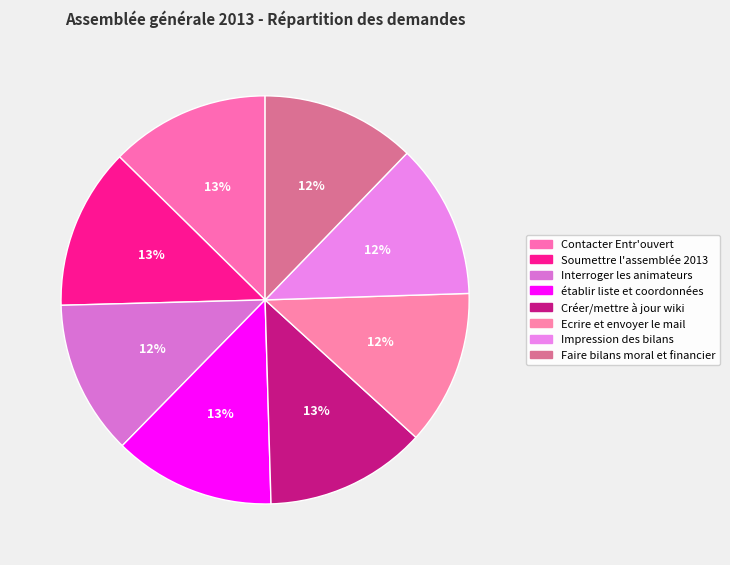

Which category has the biggest portion of the pie?

établir liste et coordonnées